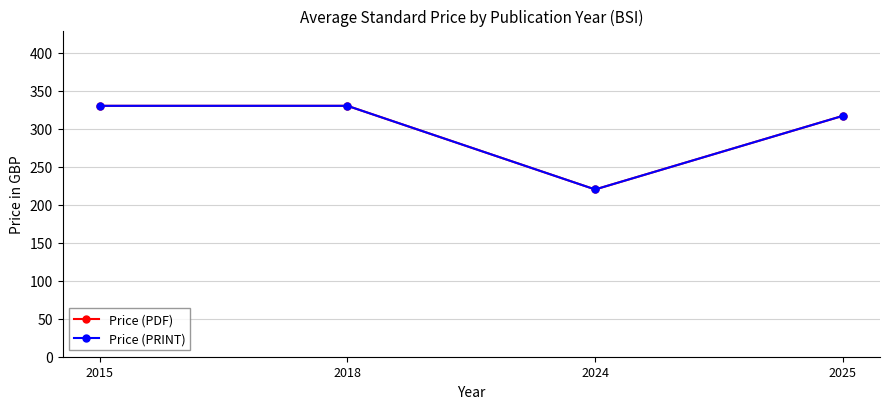

True or false: Price (PRINT) and Price (PDF) cross at least once.

False